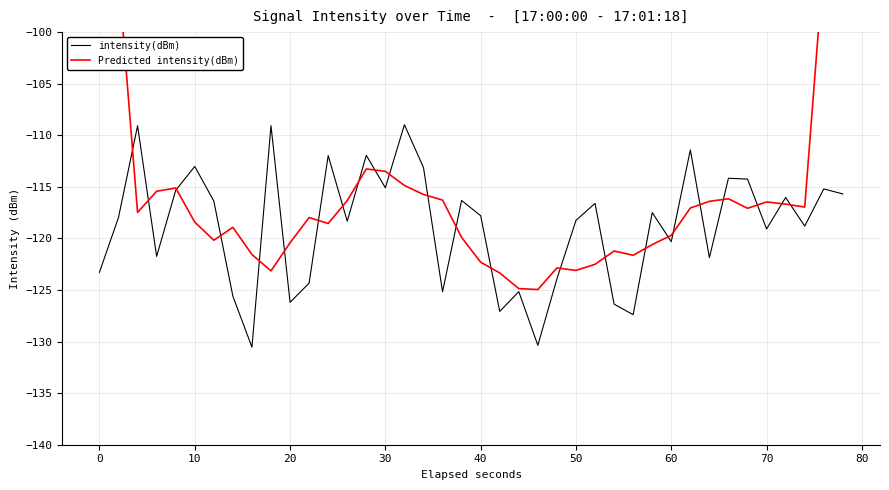

The value of intensity(dBm) at 10 is -113.0. True or false?

True